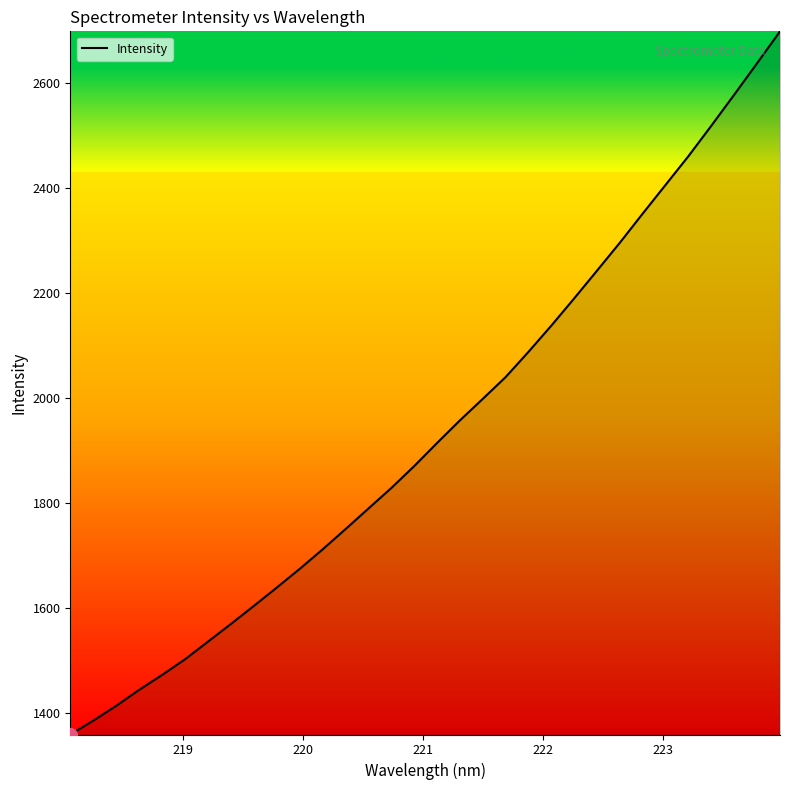

What is the smallest value displayed?

1359.7